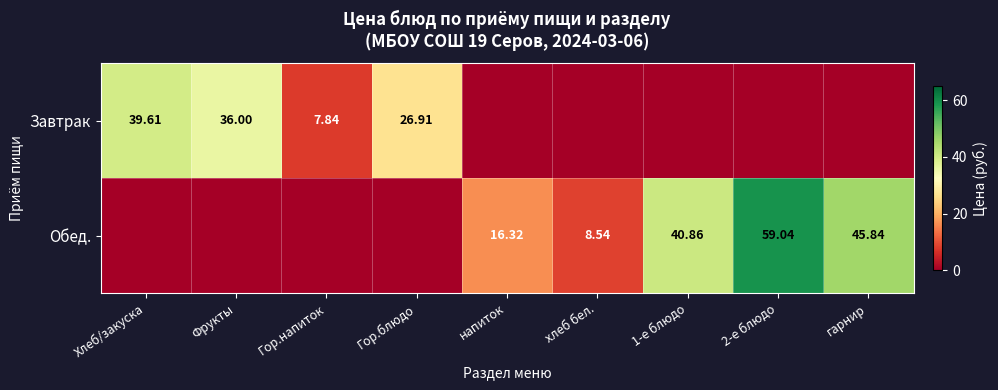

Between 2-е блюдо and напиток, which is larger?

2-е блюдо